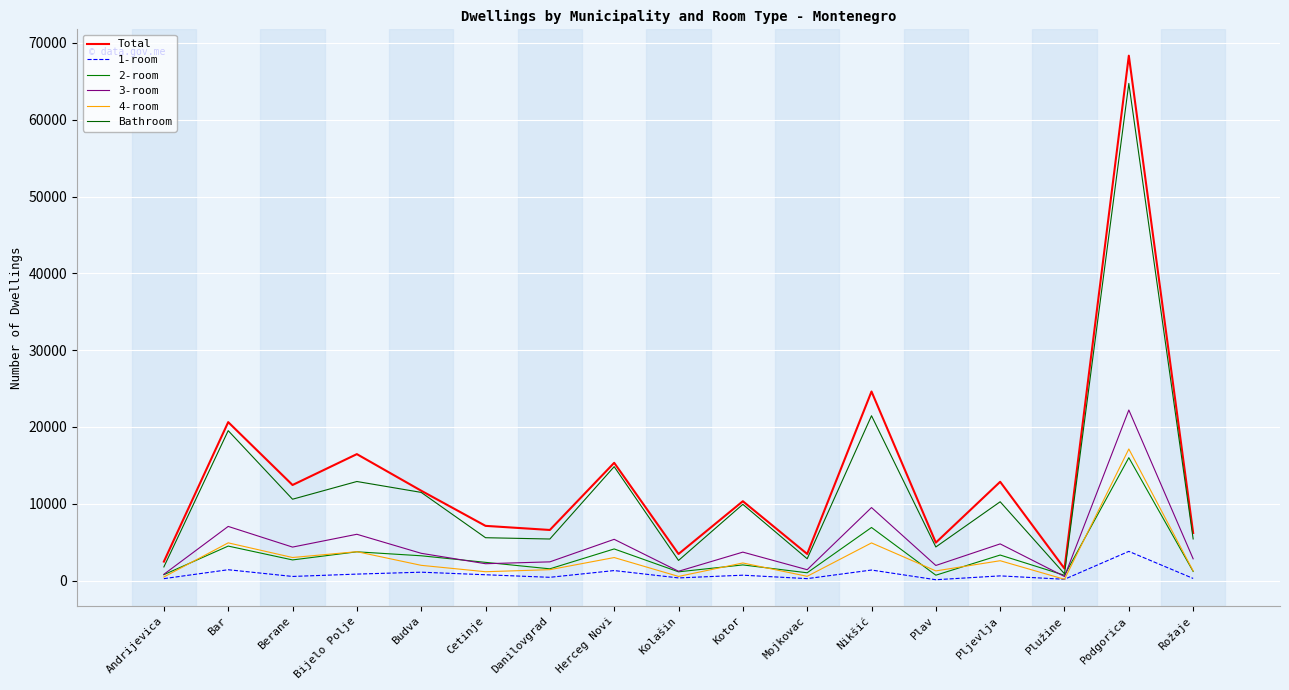

True or false: 2-room and Total cross at least once.

False